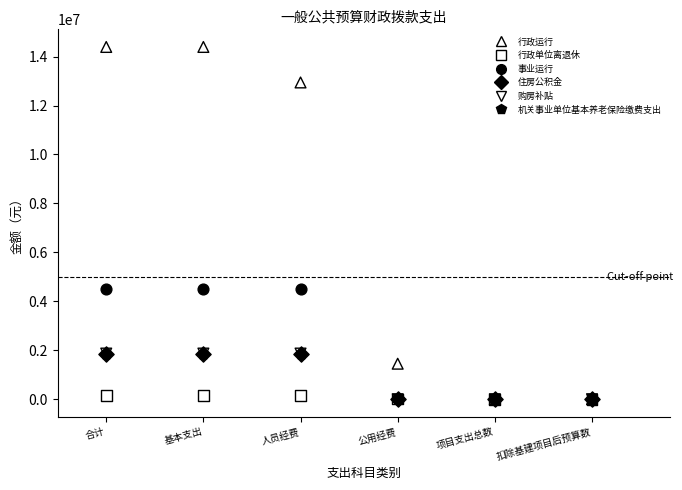

What are all the series names shown in the legend?

行政运行, 行政单位离退休, 事业运行, 住房公积金, 购房补贴, 机关事业单位基本养老保险缴费支出